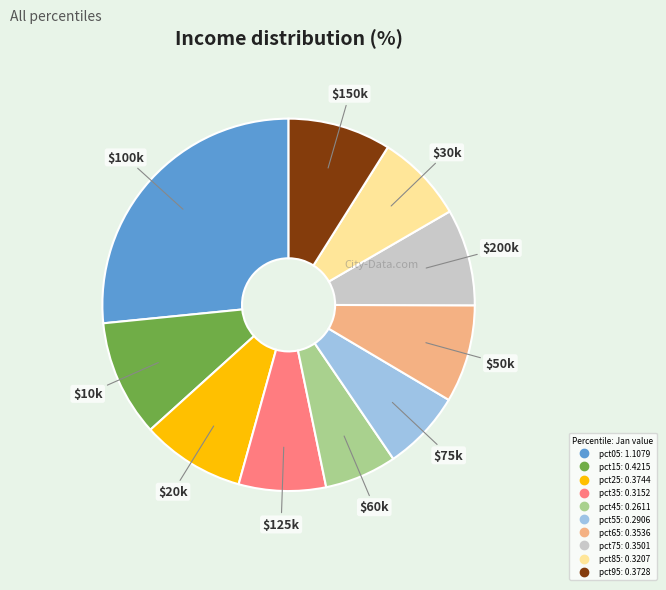

Count the number of slices in the pie.

10